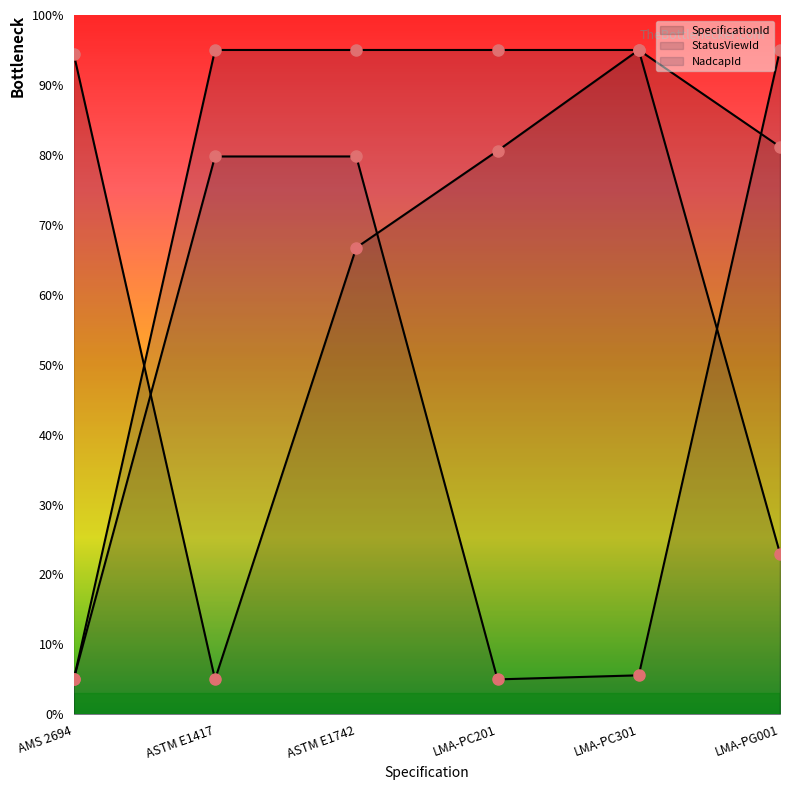

Reading left to right, what are all the values shown in this chart?

SpecificationId: AMS 2694=94.4	ASTM E1417=5.0	ASTM E1742=66.7	LMA-PC201=80.6	LMA-PC301=95.0	LMA-PG001=81.2
StatusViewId: AMS 2694=5.1	ASTM E1417=79.8	ASTM E1742=79.8	LMA-PC201=5.0	LMA-PC301=5.6	LMA-PG001=95.0
NadcapId: AMS 2694=5.0	ASTM E1417=95.0	ASTM E1742=95.0	LMA-PC201=95.0	LMA-PC301=95.0	LMA-PG001=23.0